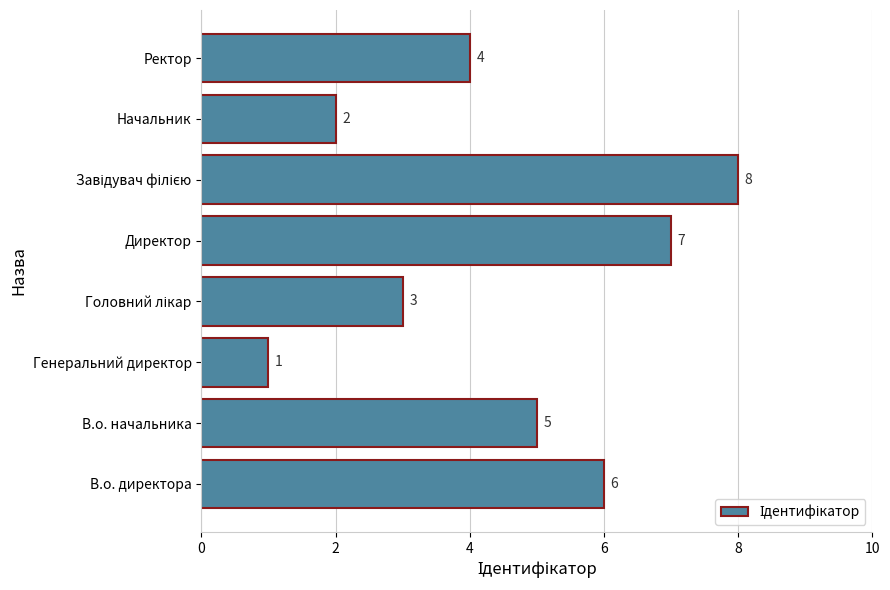

The value at Генеральний директор is 2. True or false?

False